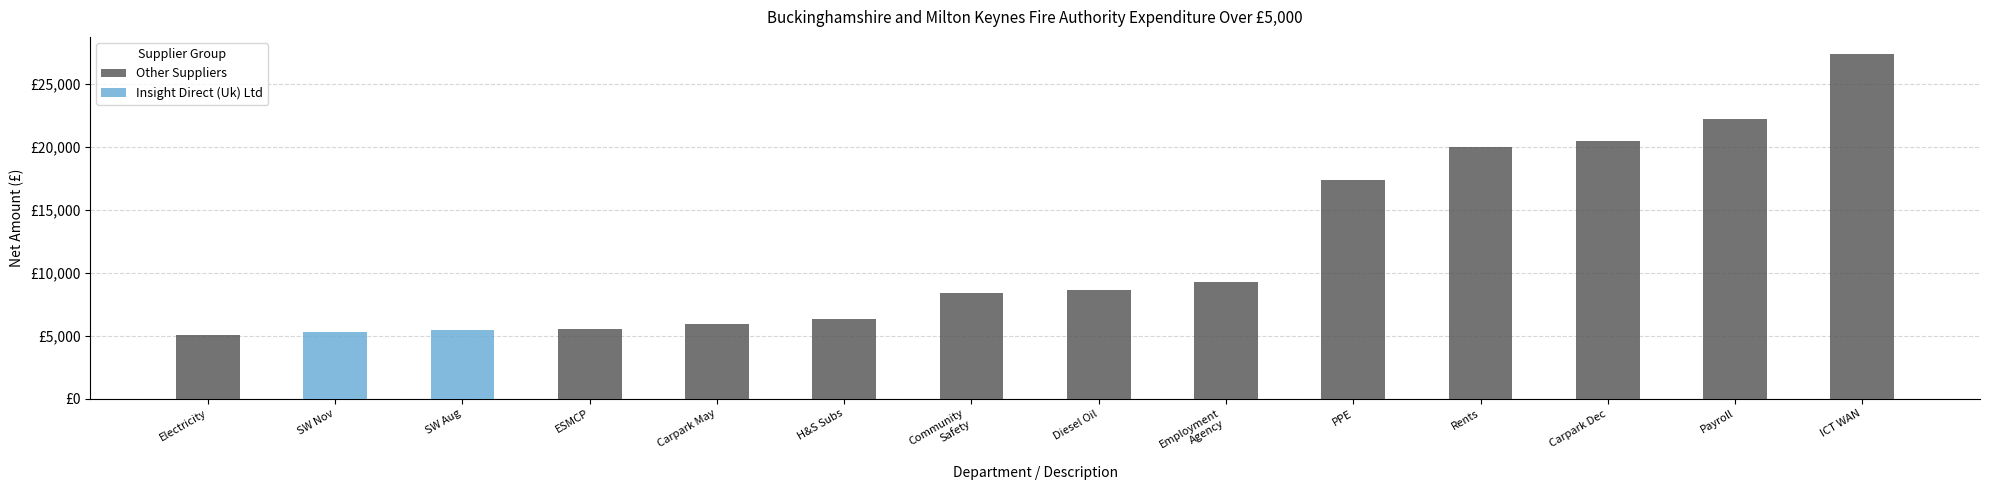

List the series in order of their overall mean, highest first.

Other Suppliers, Insight Direct (Uk) Ltd